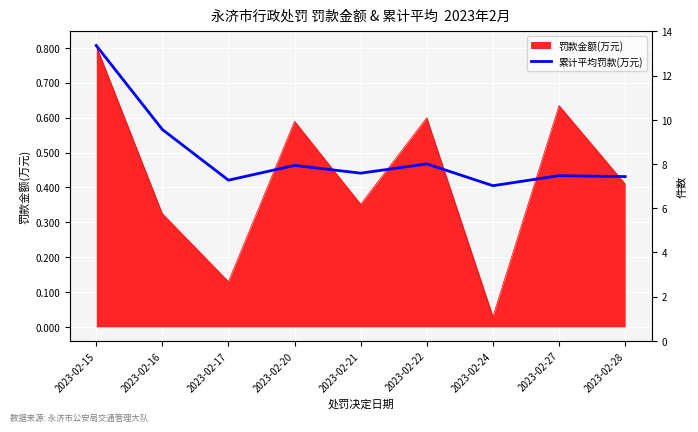

Where is the first local maximum?

2023-02-20